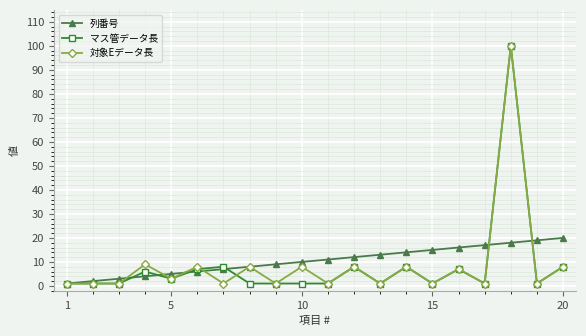

How many values in the 列番号 series are below 11?

10